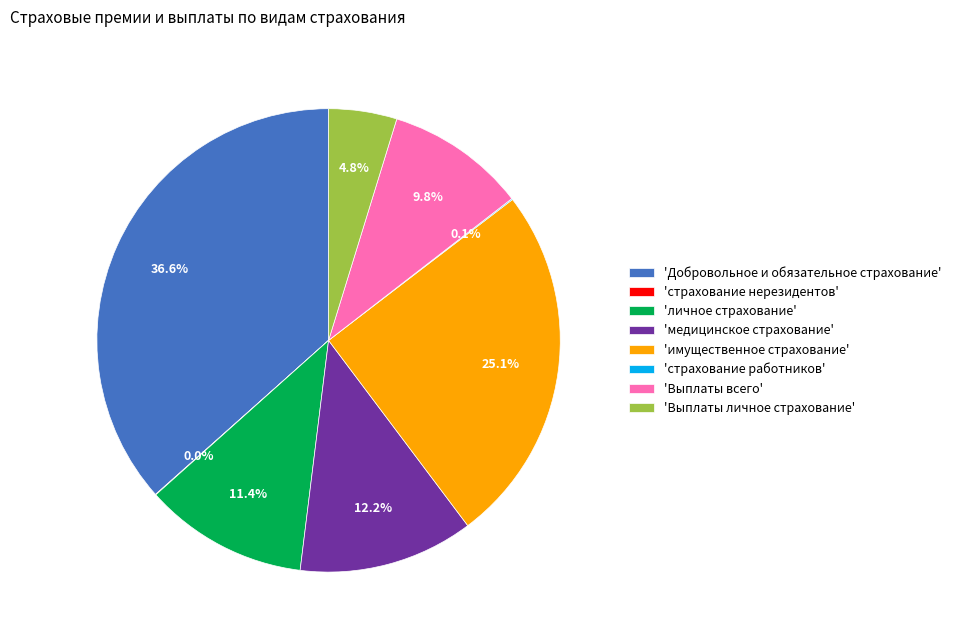

Combined, do 'Выплаты личное страхование' and 'личное страхование' account for over 50%?

No